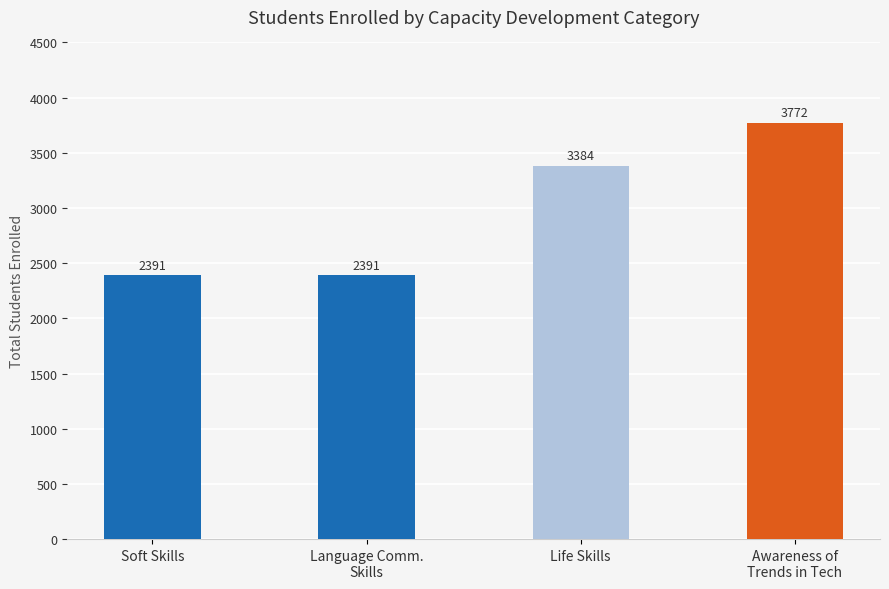

What is the smallest value displayed?

2391